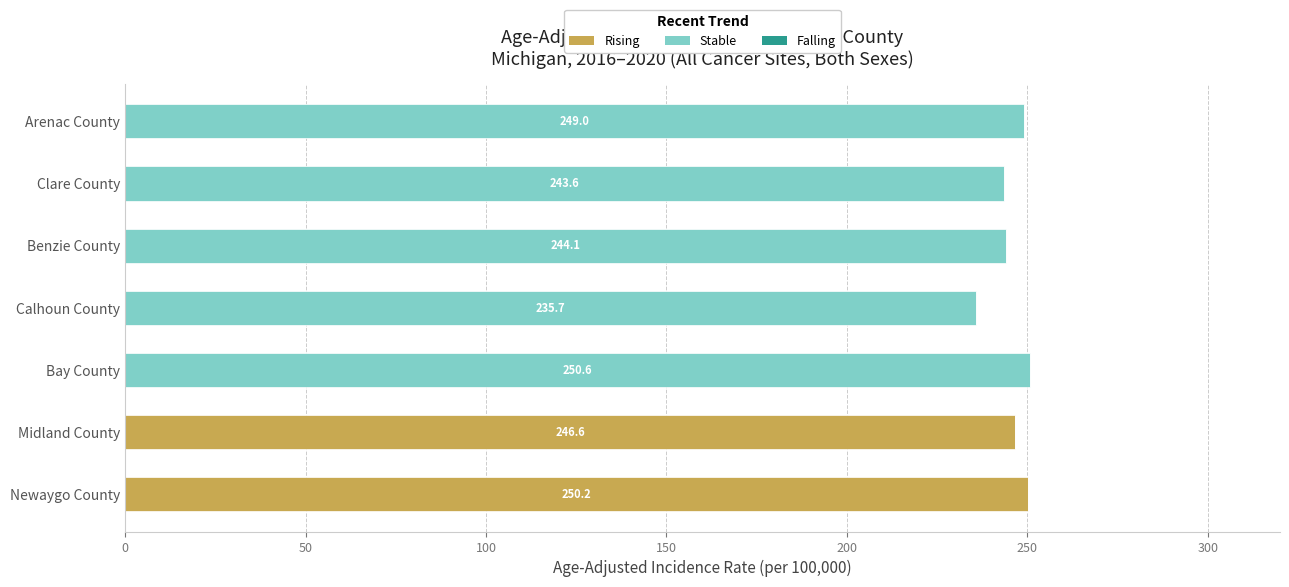

The Rising series shows 0.0 at Calhoun County. True or false?

True